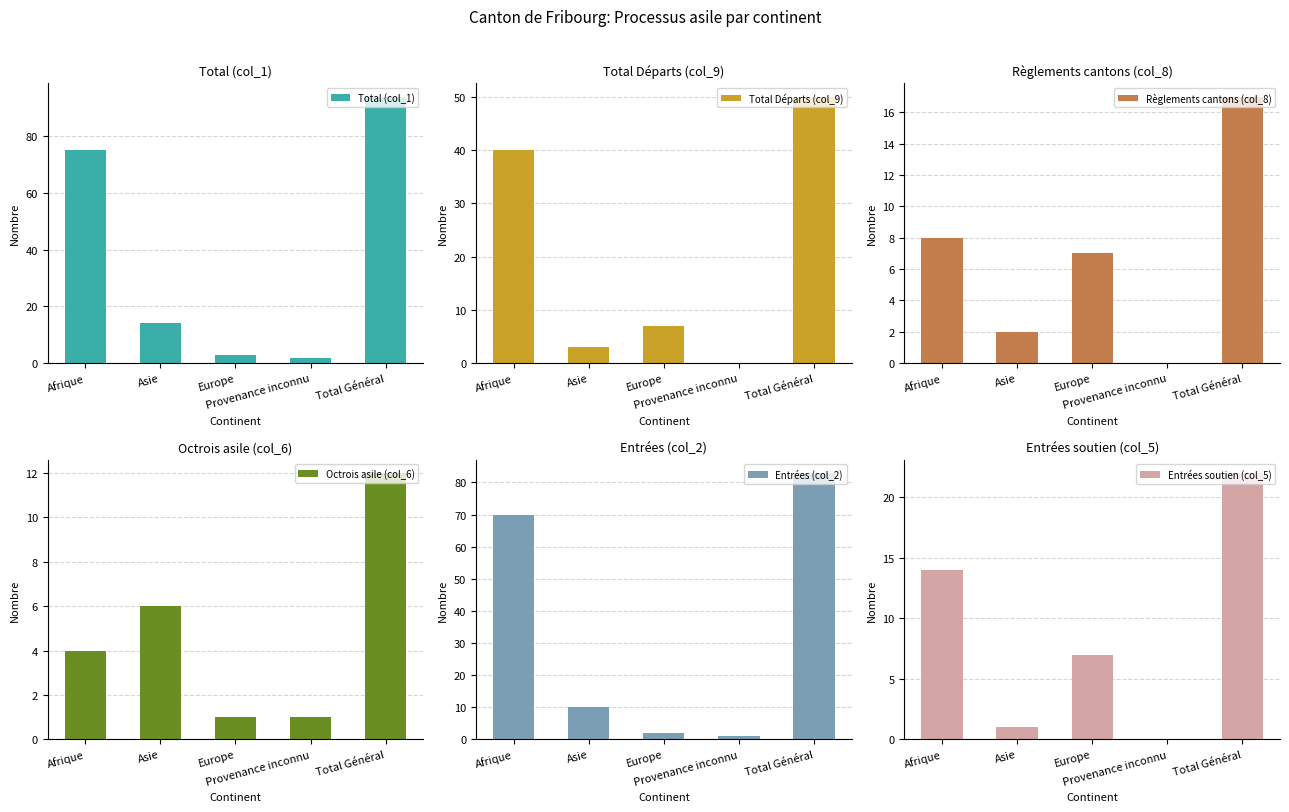

What position from the left is Asie?

2